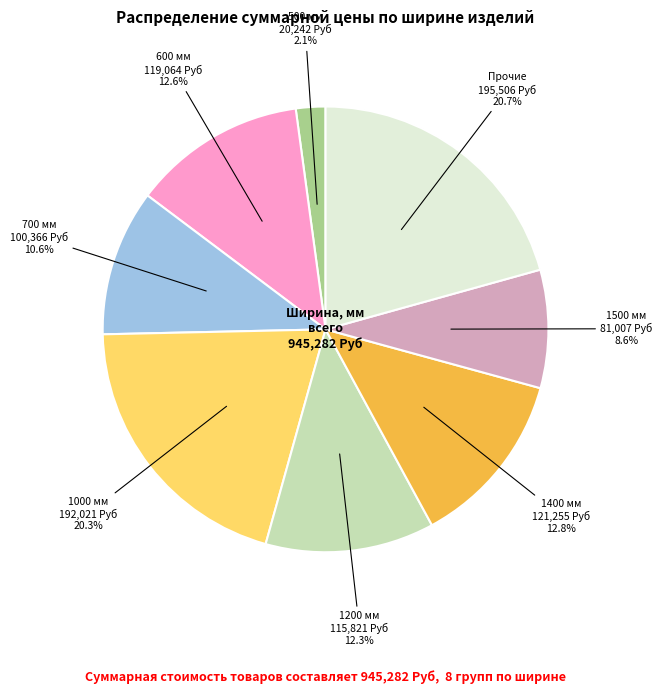

How many segments does this pie chart have?

8